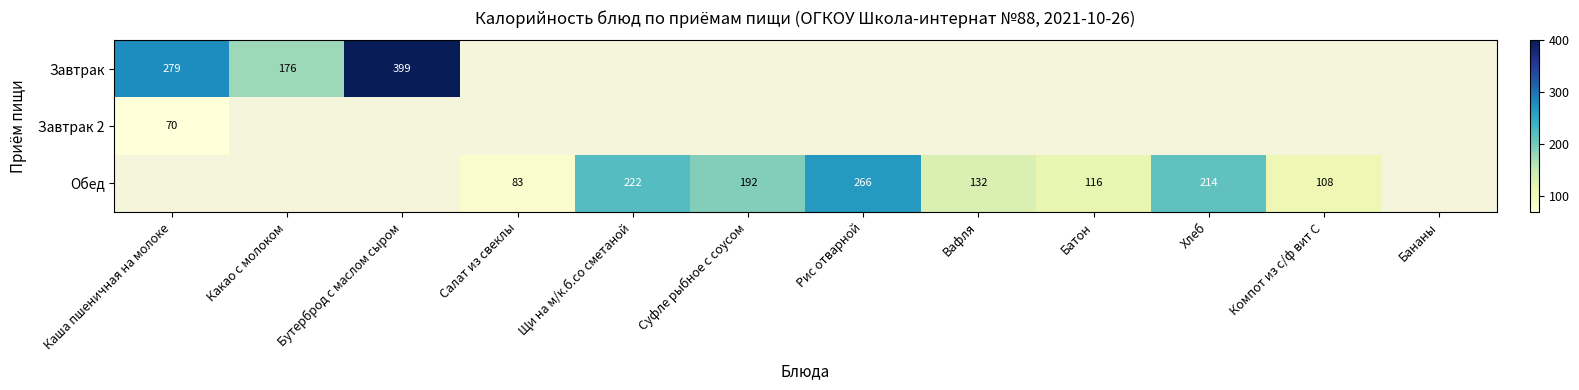

At how many categories does at least one series exceed 142?

7